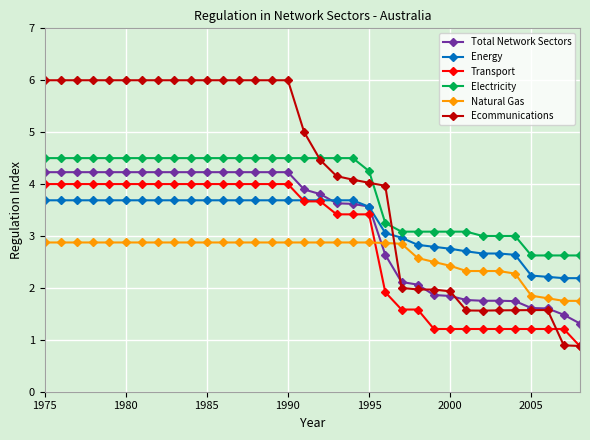

Which series has the largest range (max minus min)?

Ecommunications